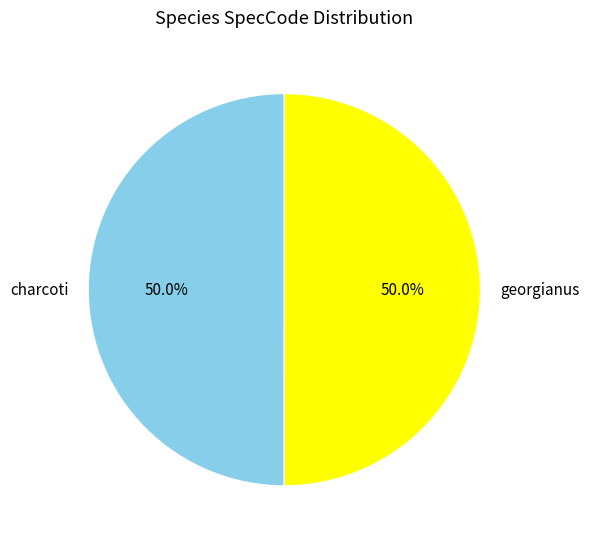

How many slices are in this pie chart?

2